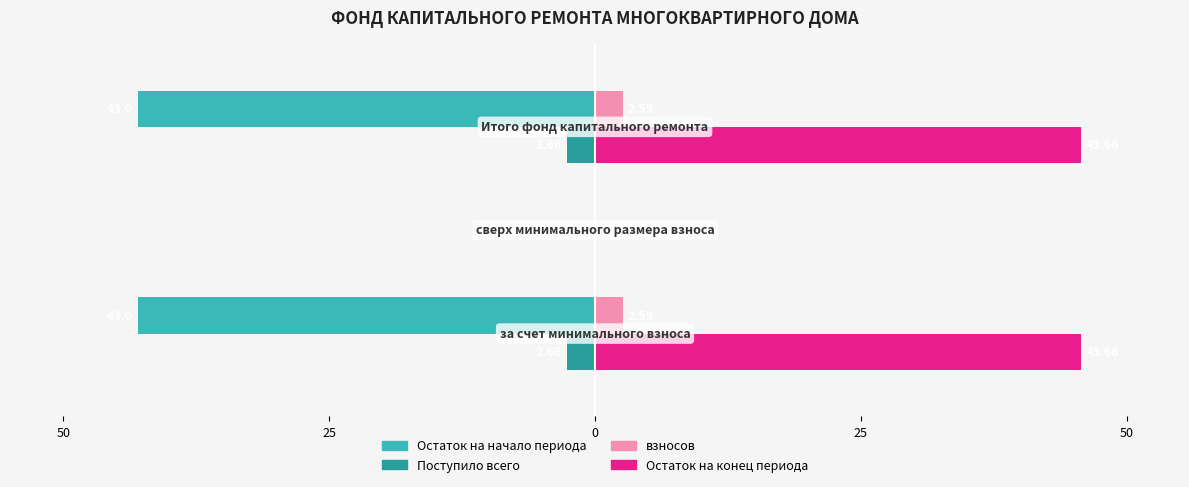

What are all the series names shown in the legend?

Остаток на начало периода, Поступило всего, взносов, Остаток на конец периода